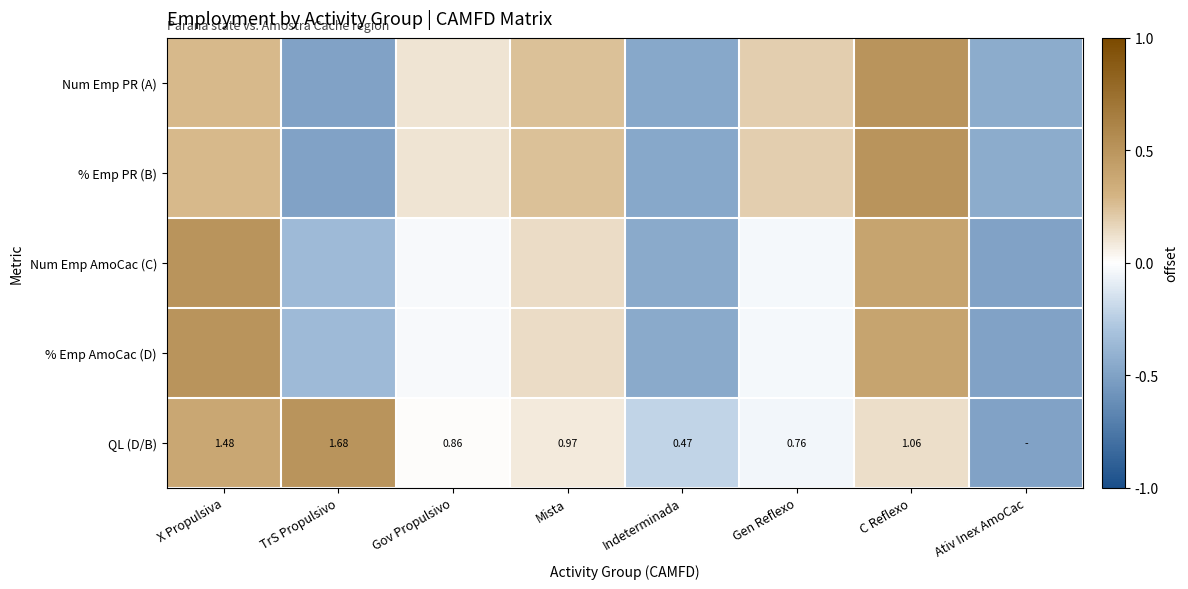

What is the sum of the Num Emp AmoCac (C) values at Ativ Inex AmoCac and Mista?

-0.4